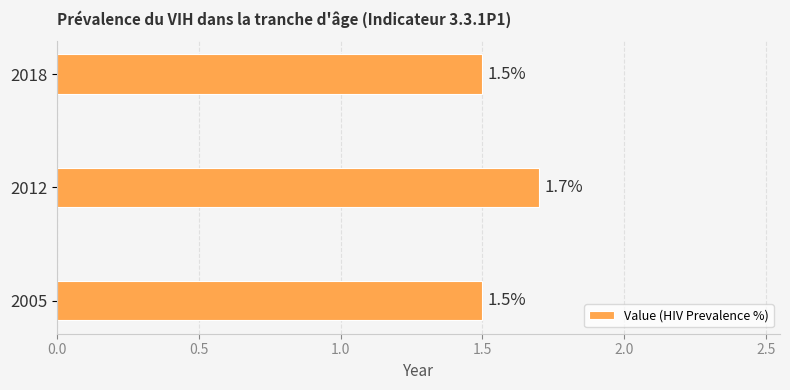

Between 2012 and 2005, which is larger?

2012